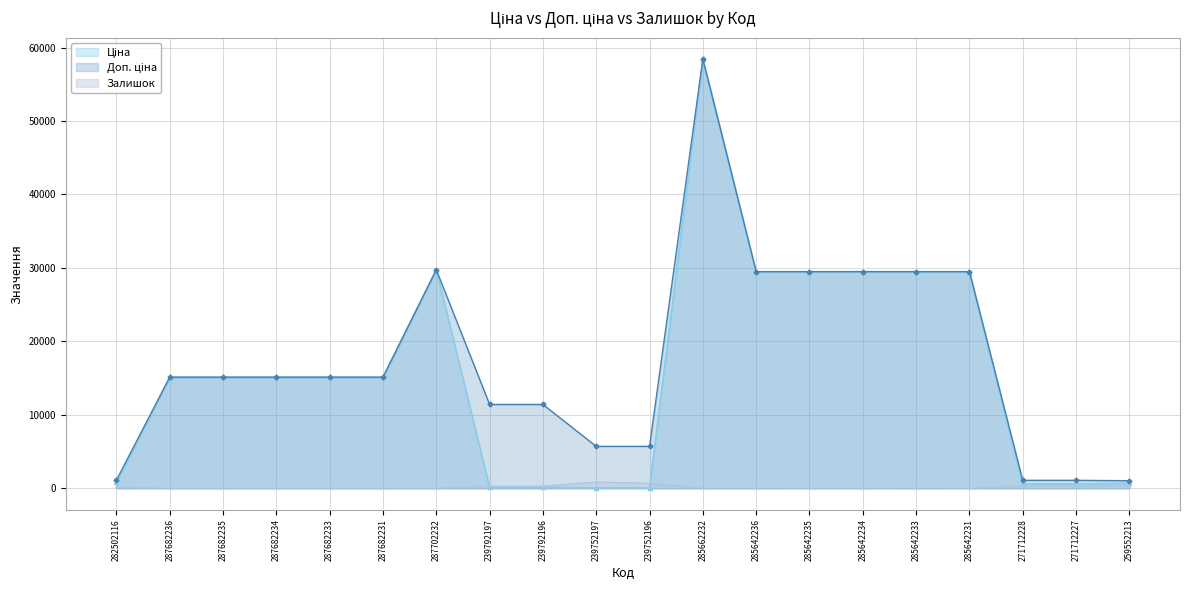

True or false: Доп. ціна and Залишок cross at least once.

False